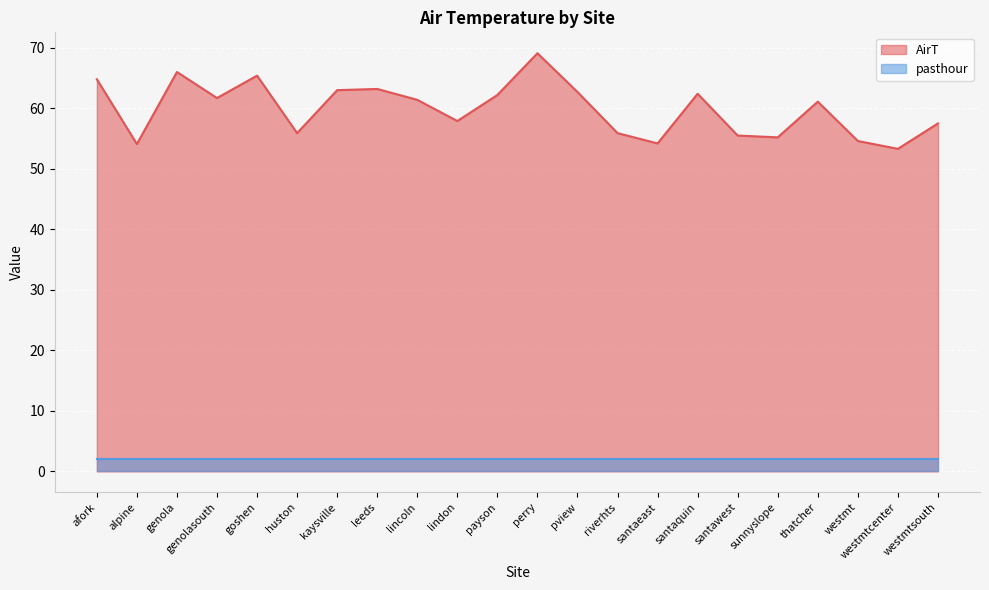

What position from the right is westmt?

3